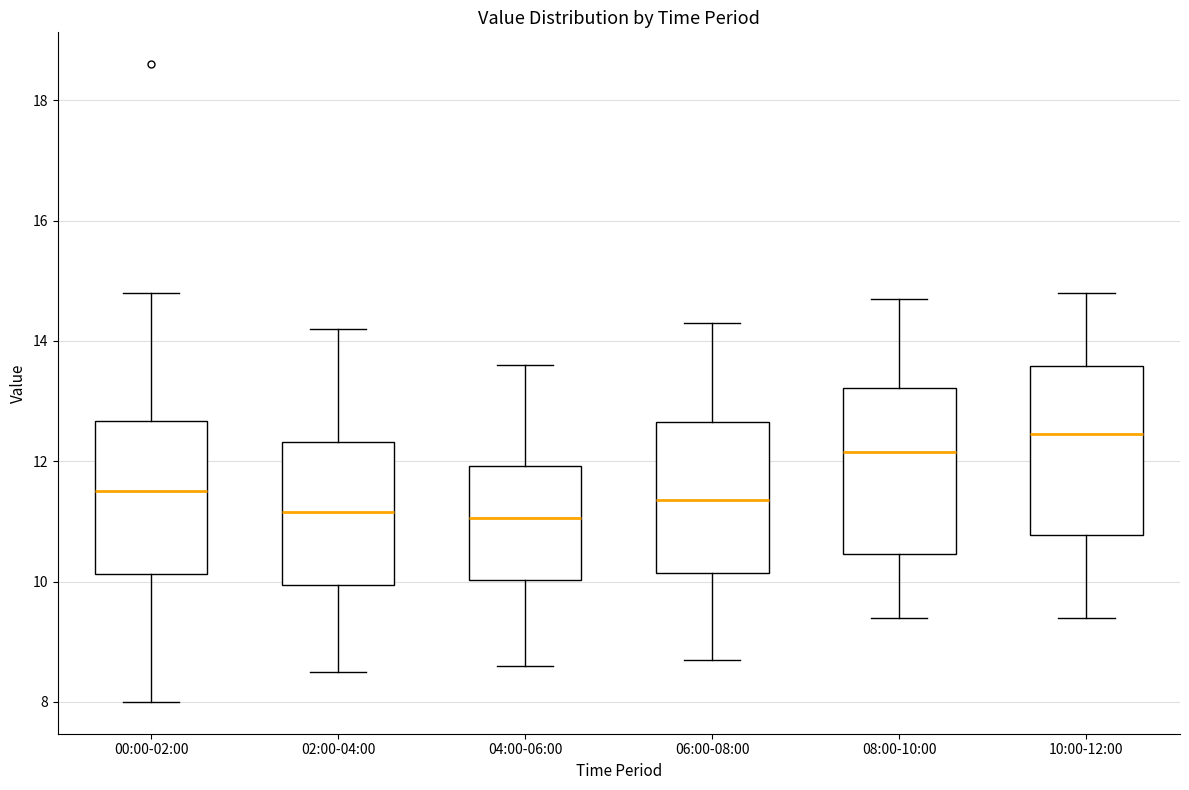

Reading left to right, read every box against the y-axis: the position of its median line, the range the box covers, and the ends of its whiskers. The values are not printed on the chart, so give them approximately, as read against the axis.

00:00-02:00: median 11.6, box 10.2 to 12.6, whiskers 8.0 to 14.8
02:00-04:00: median 11.2, box 10.0 to 12.4, whiskers 8.6 to 14.2
04:00-06:00: median 11.0, box 10.0 to 12.0, whiskers 8.6 to 13.6
06:00-08:00: median 11.4, box 10.2 to 12.6, whiskers 8.8 to 14.4
08:00-10:00: median 12.2, box 10.4 to 13.2, whiskers 9.4 to 14.8
10:00-12:00: median 12.4, box 10.8 to 13.6, whiskers 9.4 to 14.8